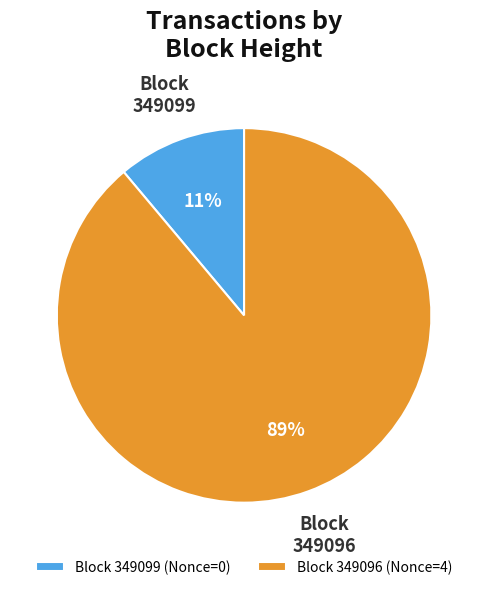

Is the sum of Block 349096 (Nonce=4) and Block 349099 (Nonce=0) greater than half?

Yes